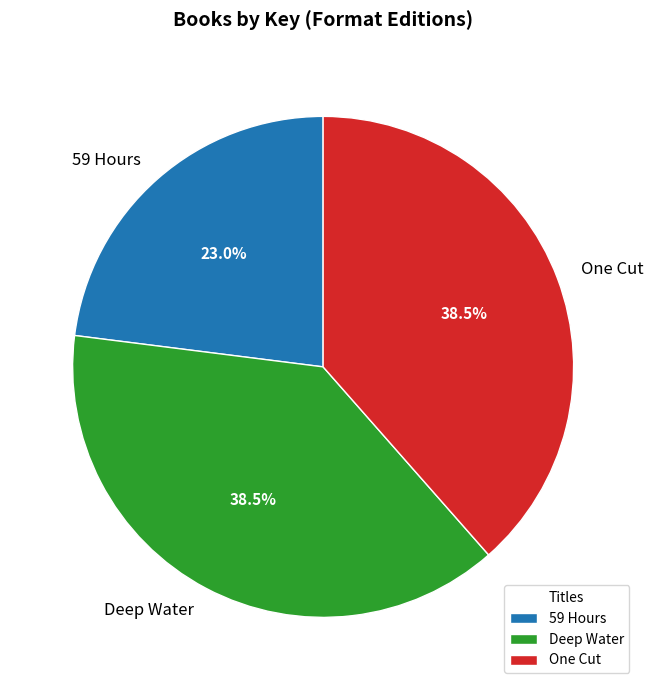

Between Deep Water and 59 Hours, which is larger?

Deep Water